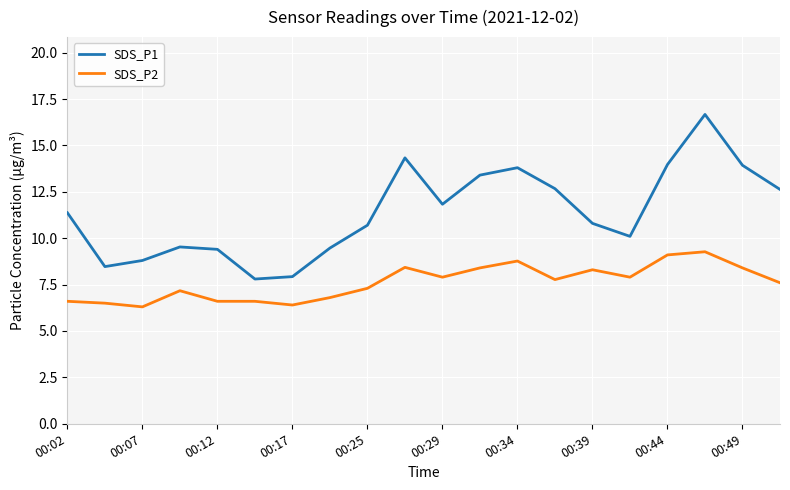

True or false: SDS_P1 has more than 1 points higher than both neighbors.

True